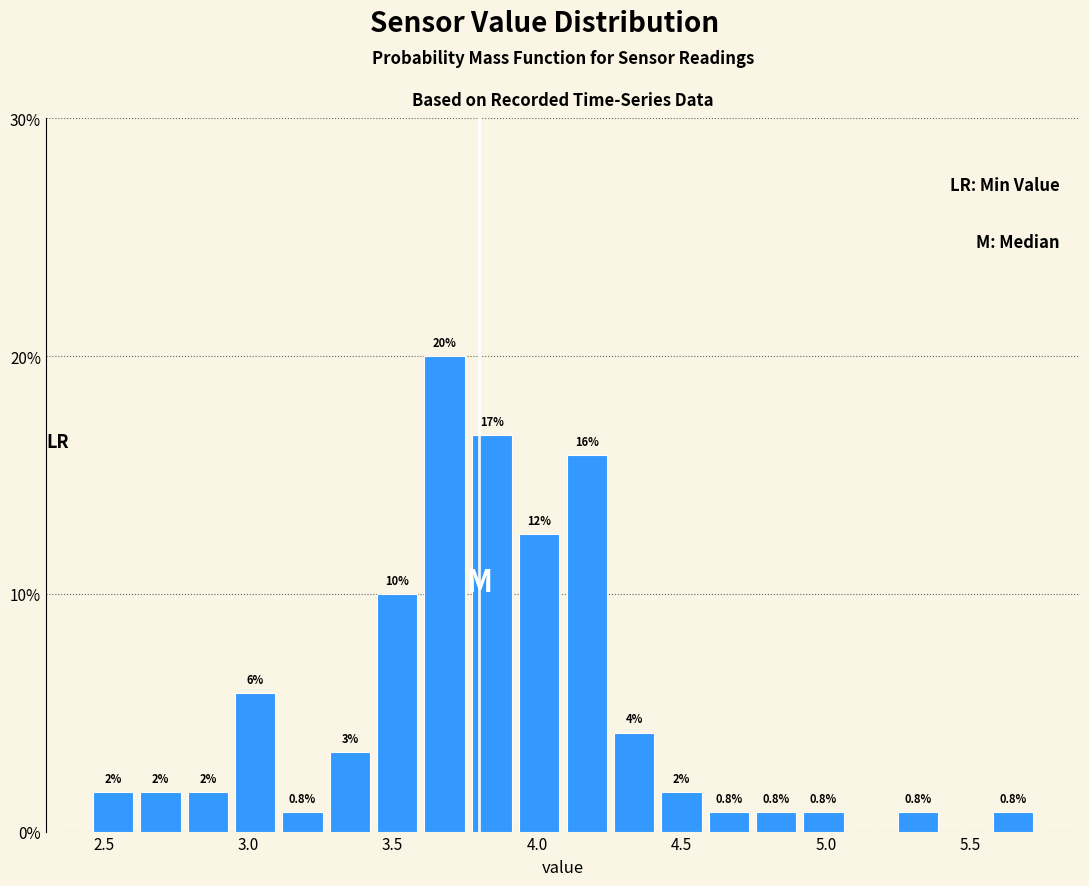

Around what value on the x-axis is the tallest bar? Give the approximate position of its centre, as read against the axis.

3.70